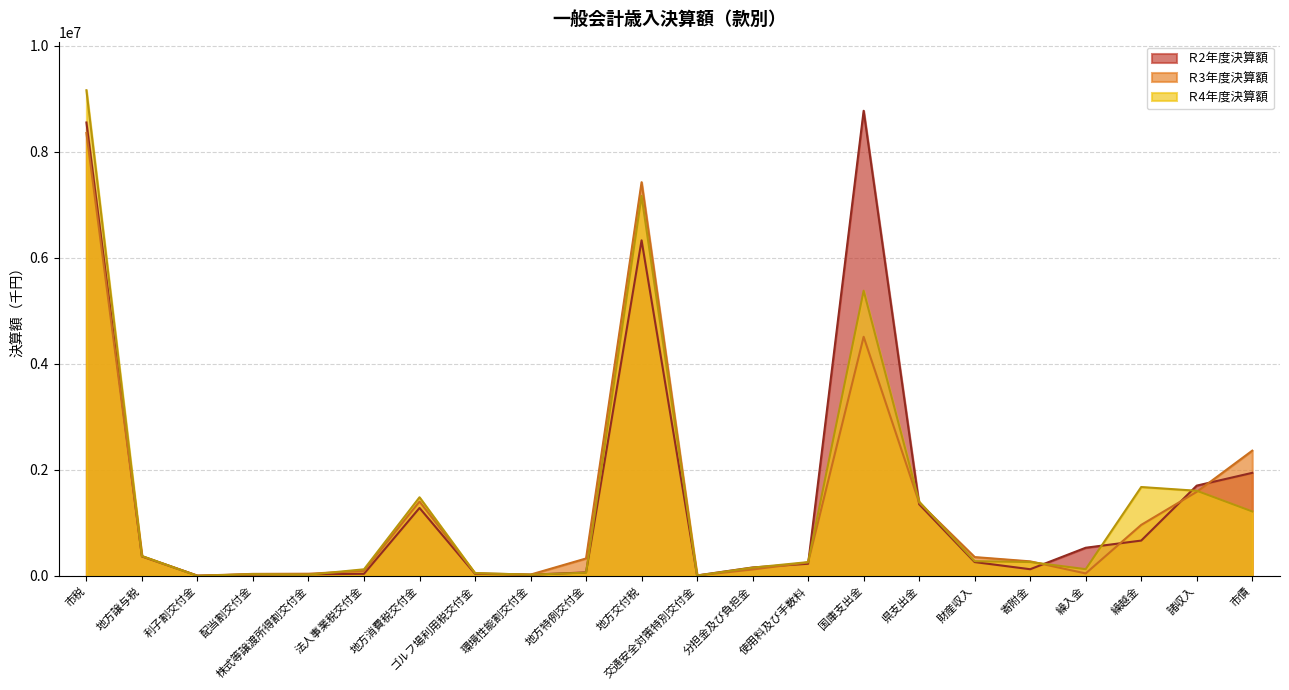

What position from the right is 地方消費税交付金?

16